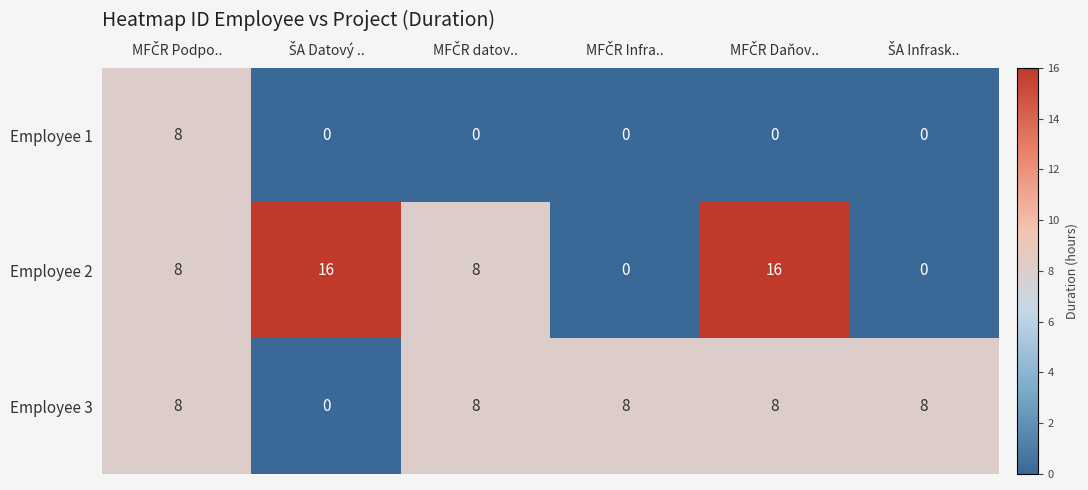

Reading left to right, transcribe all the data shown in this chart.

Employee 1: 8	0	0	0	0	0
Employee 2: 8	16	8	0	16	0
Employee 3: 8	0	8	8	8	8